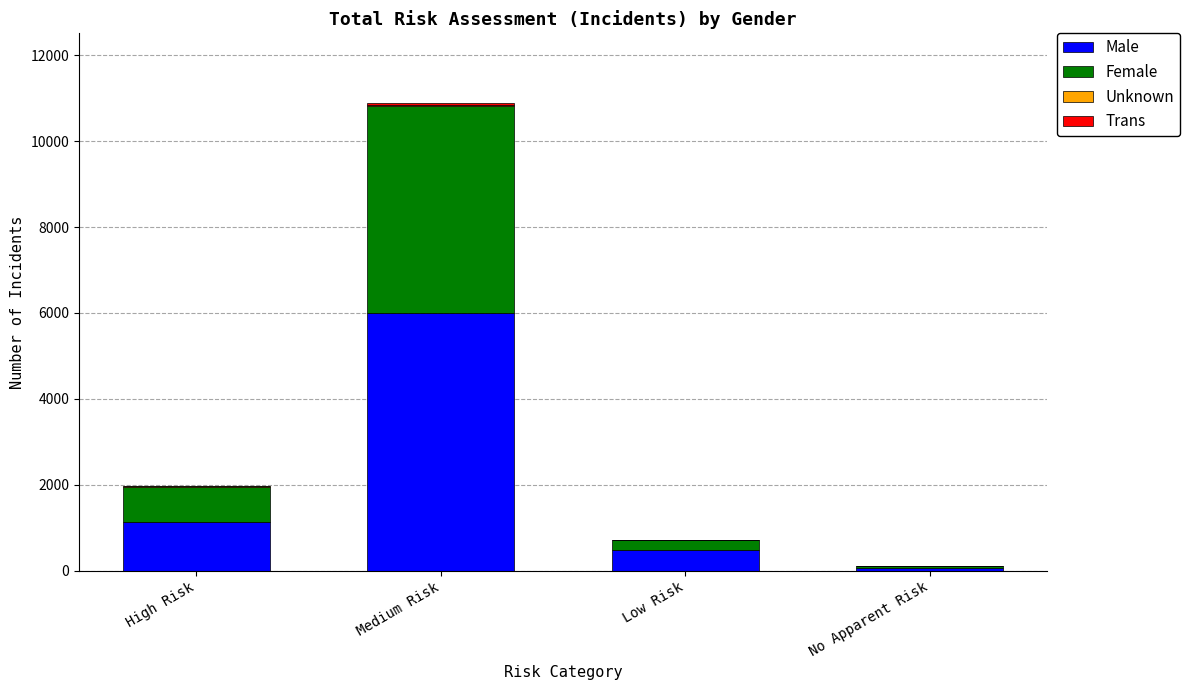

What is the difference between the Male values at No Apparent Risk and High Risk?

1080